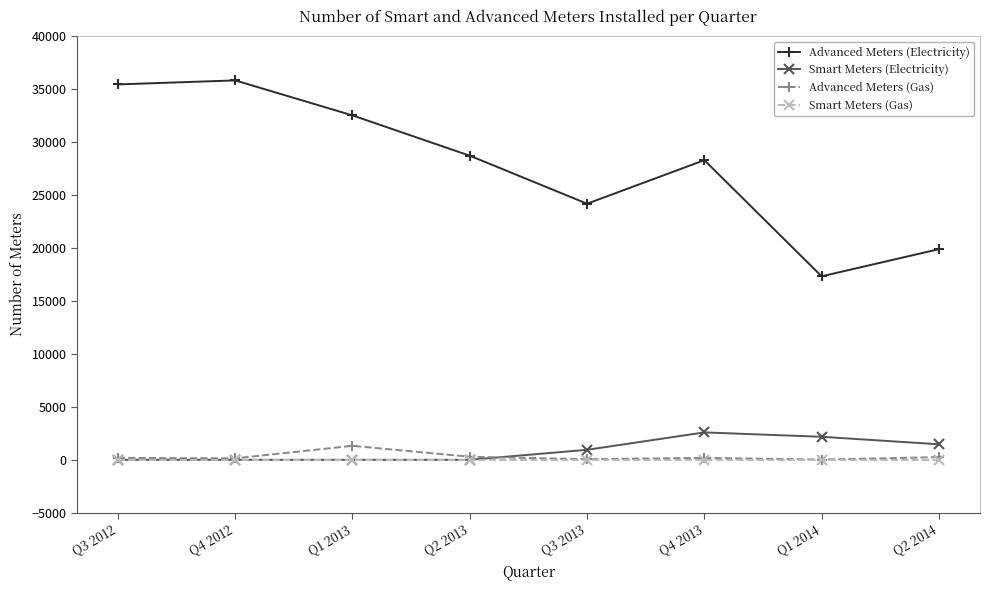

Rank the categories by Advanced Meters (Electricity) value from lowest to highest.

Q1 2014, Q2 2014, Q3 2013, Q4 2013, Q2 2013, Q1 2013, Q3 2012, Q4 2012